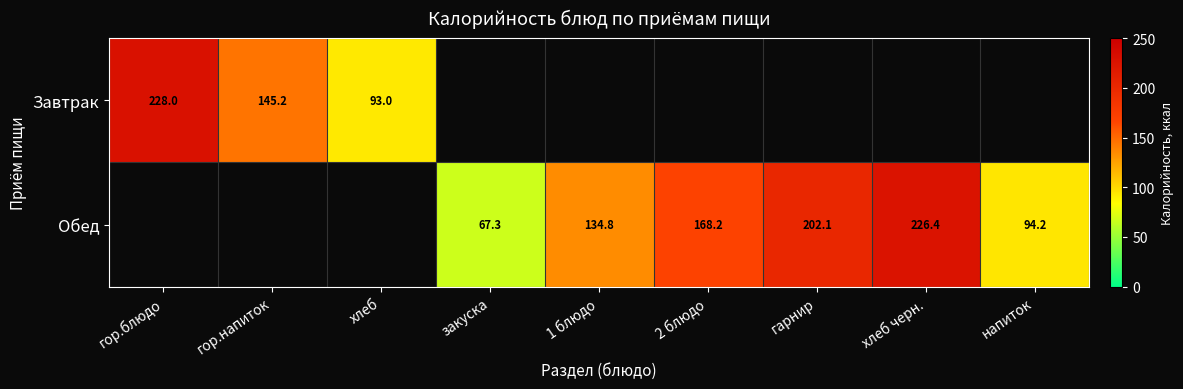

Between хлеб and хлеб черн., which is larger?

хлеб черн.